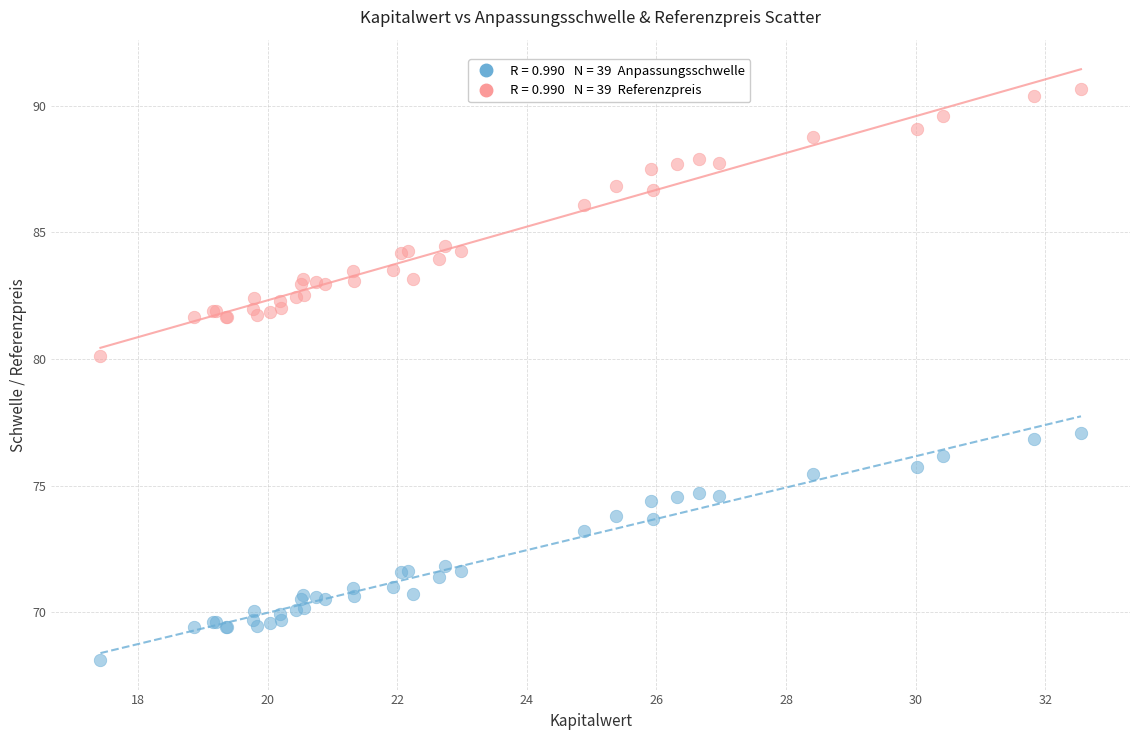

Across all series, what Y value is closest to 79?

80.1